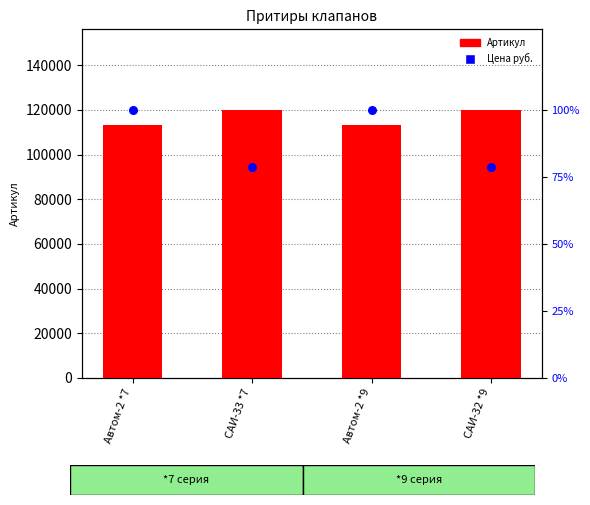

What are all the series names shown in the legend?

Артикул, Цена руб.